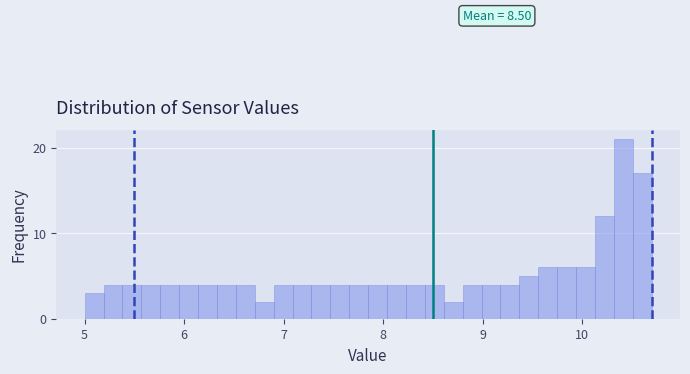

Around what value on the x-axis is the tallest bar? Give the approximate position of its centre, as read against the axis.

10.4